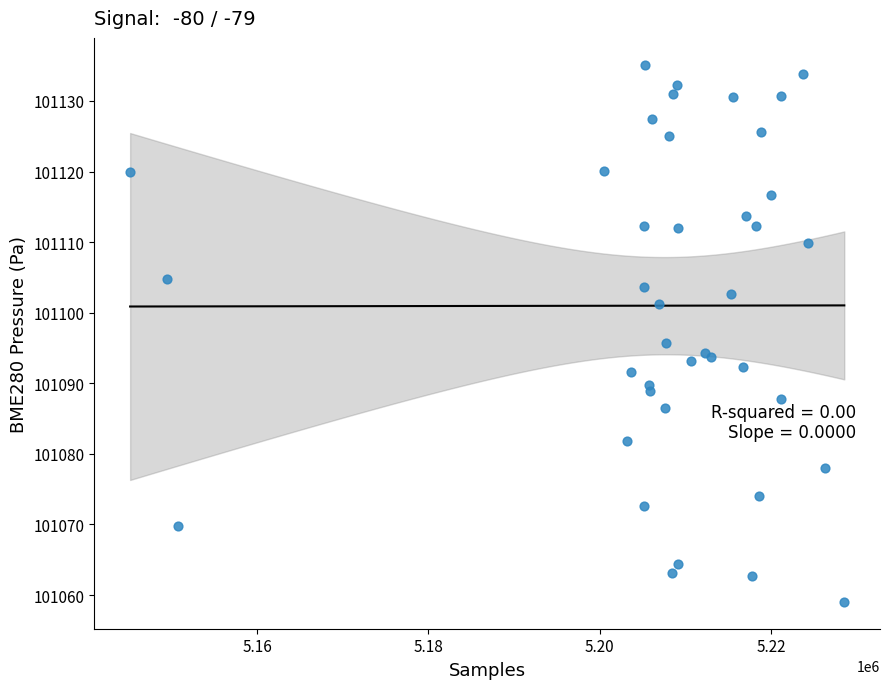

What Y value in the scatter plot is closest to 101097?

101095.7